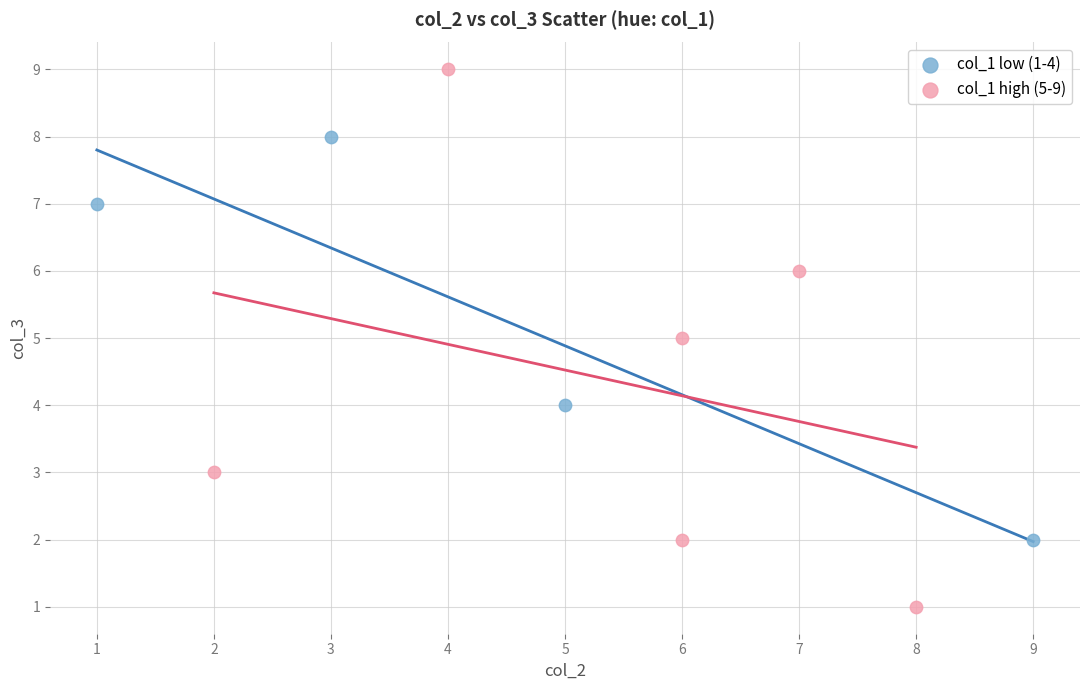

Which series contains the lowest Y value?

col_1 high (5-9)